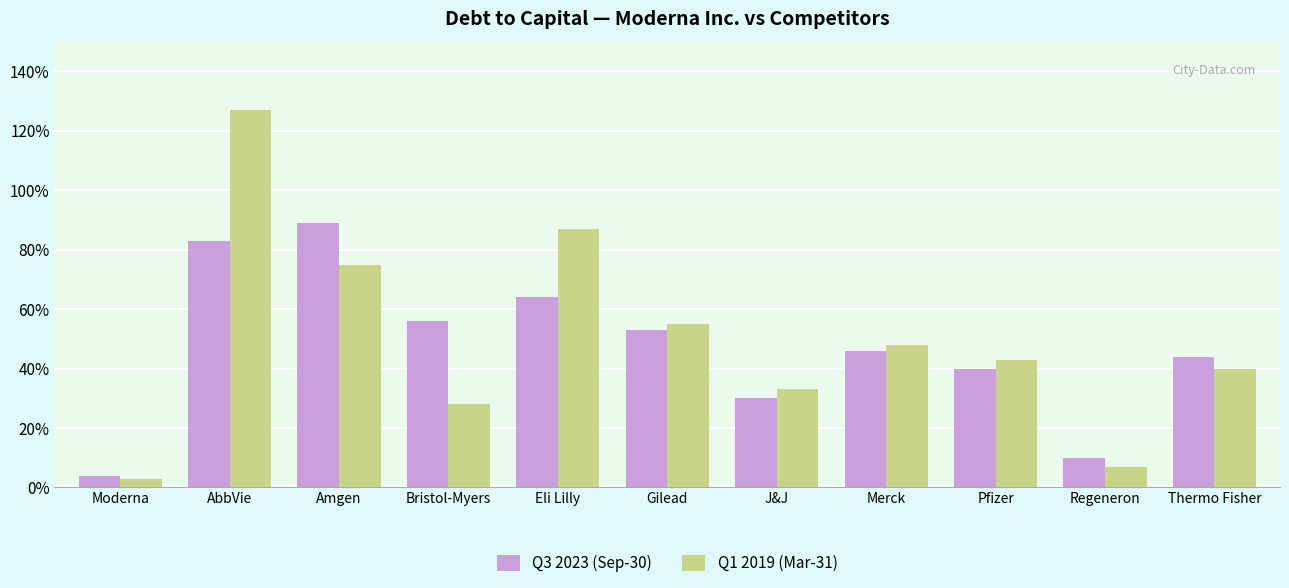

Which series changed the most between Moderna and AbbVie?

Q1 2019 (Mar-31)